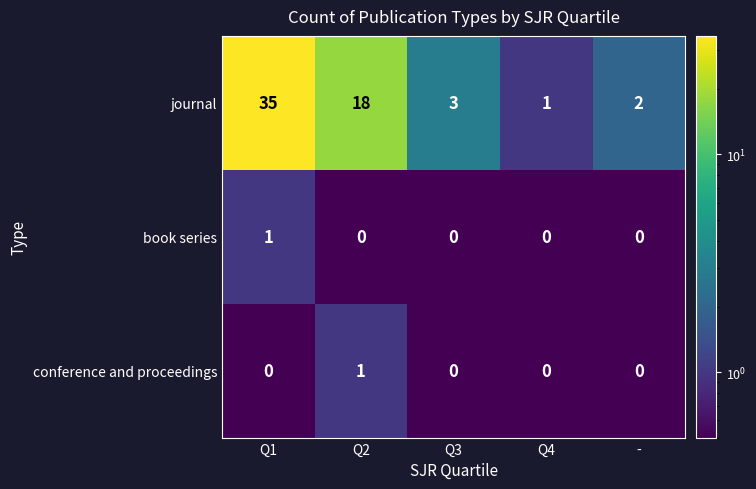

At how many categories does at least one series exceed 6?

2